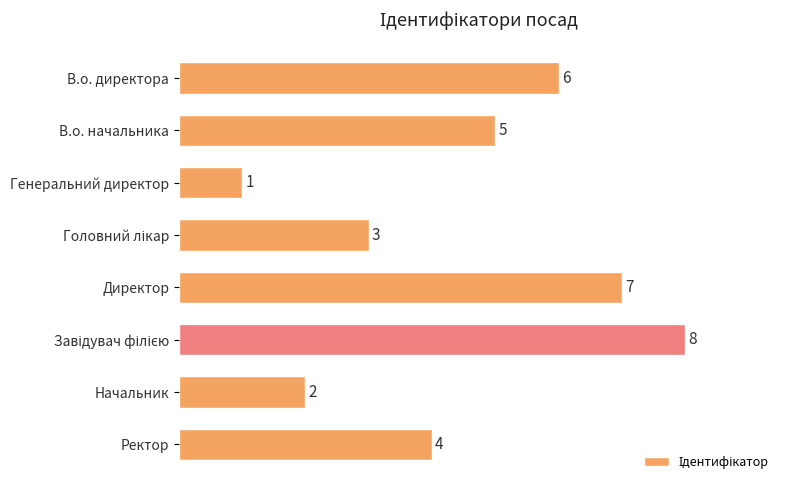

Is it true that the value at Ректор is 4?

True